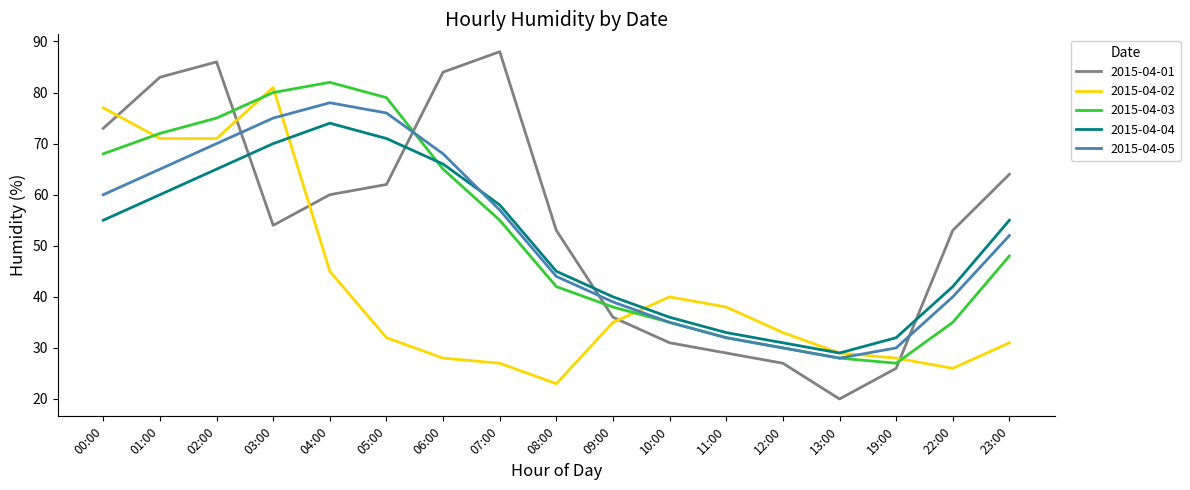

Between which two adjacent categories do 2015-04-05 and 2015-04-03 first intersect?

05:00 and 06:00